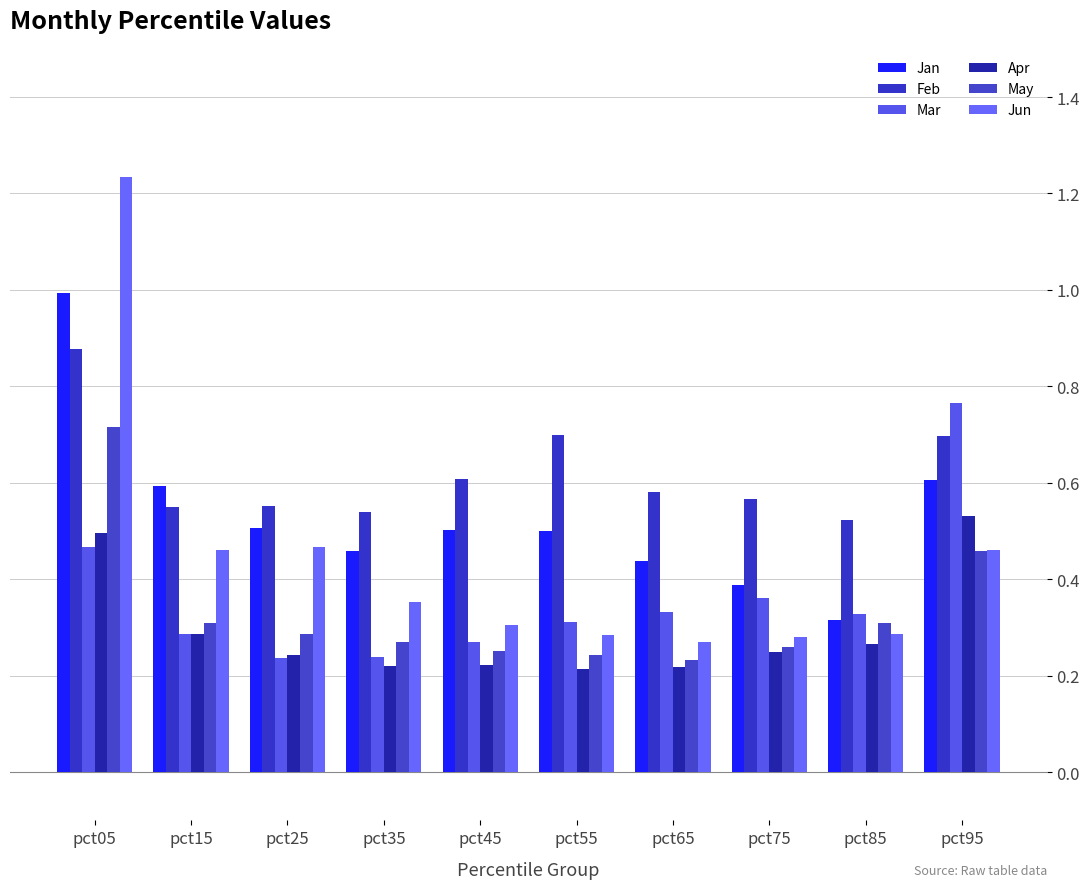

Reading left to right, list all the values displayed in this chart.

Jan: pct05=1.0	pct15=0.6	pct25=0.5	pct35=0.5	pct45=0.5	pct55=0.5	pct65=0.4	pct75=0.4	pct85=0.3	pct95=0.6
Feb: pct05=0.9	pct15=0.6	pct25=0.6	pct35=0.5	pct45=0.6	pct55=0.7	pct65=0.6	pct75=0.6	pct85=0.5	pct95=0.7
Mar: pct05=0.5	pct15=0.3	pct25=0.2	pct35=0.2	pct45=0.3	pct55=0.3	pct65=0.3	pct75=0.4	pct85=0.3	pct95=0.8
Apr: pct05=0.5	pct15=0.3	pct25=0.2	pct35=0.2	pct45=0.2	pct55=0.2	pct65=0.2	pct75=0.2	pct85=0.3	pct95=0.5
May: pct05=0.7	pct15=0.3	pct25=0.3	pct35=0.3	pct45=0.3	pct55=0.2	pct65=0.2	pct75=0.3	pct85=0.3	pct95=0.5
Jun: pct05=1.2	pct15=0.5	pct25=0.5	pct35=0.4	pct45=0.3	pct55=0.3	pct65=0.3	pct75=0.3	pct85=0.3	pct95=0.5